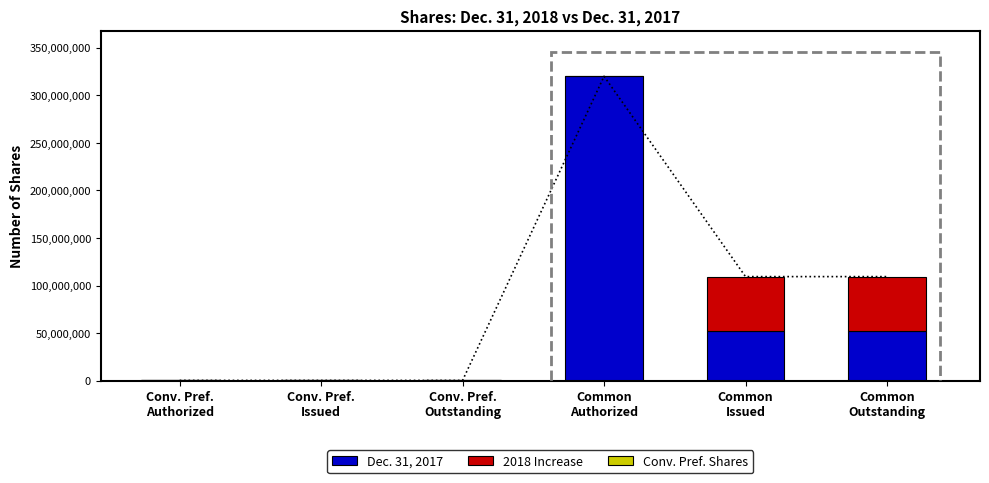

What is the label of the 3rd bar from the right?

Common
Authorized